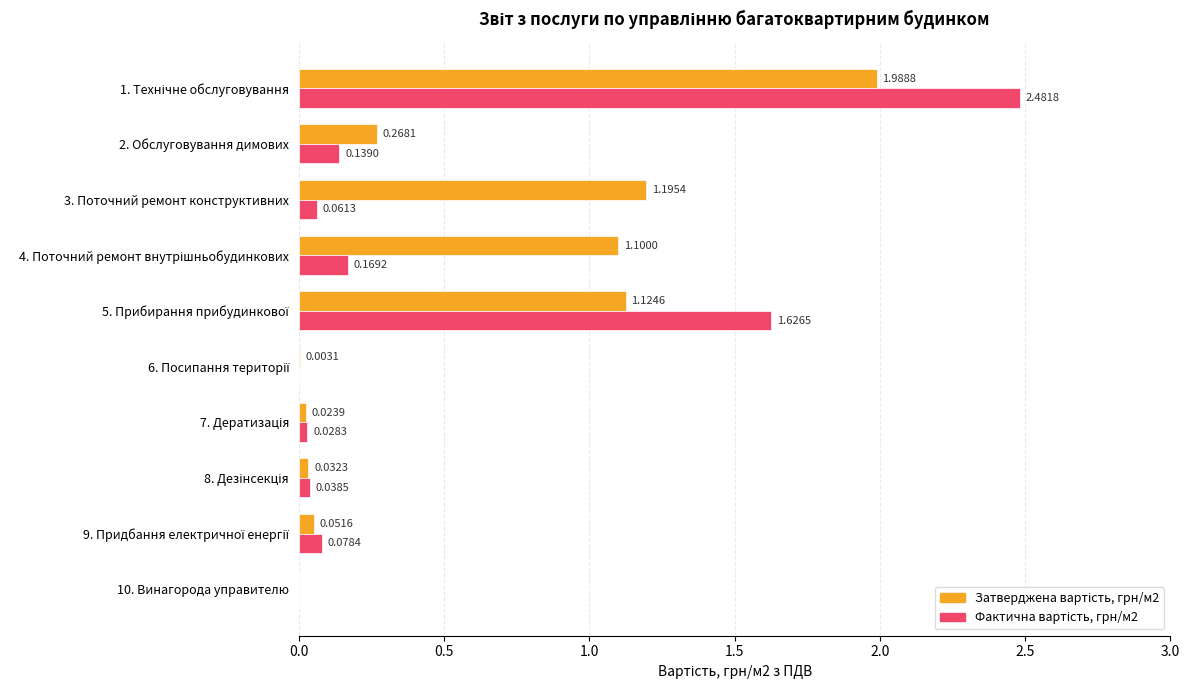

Rank the series by their average value, from highest to lowest.

Затверджена вартість, грн/м2, Фактична вартість, грн/м2